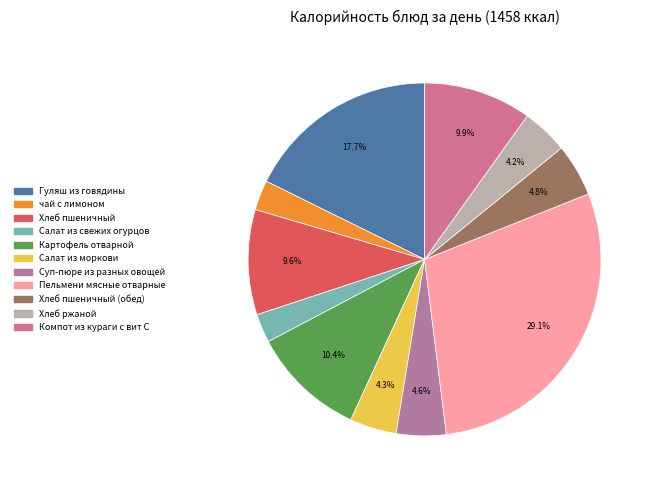

What is the smallest slice in the pie chart?

Салат из свежих огурцов